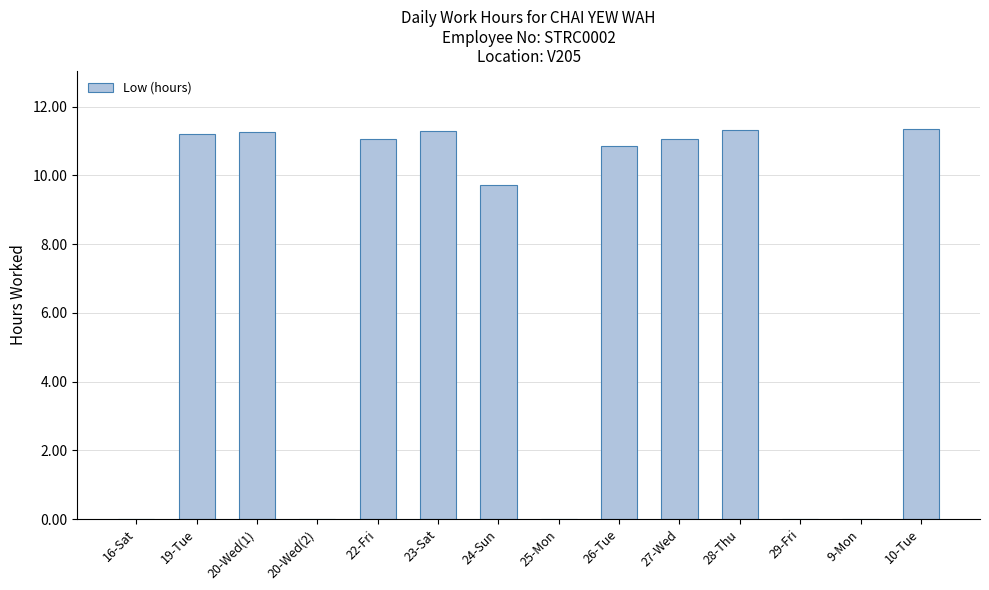

Is it true that the value at 25-Mon is 0.0?

True